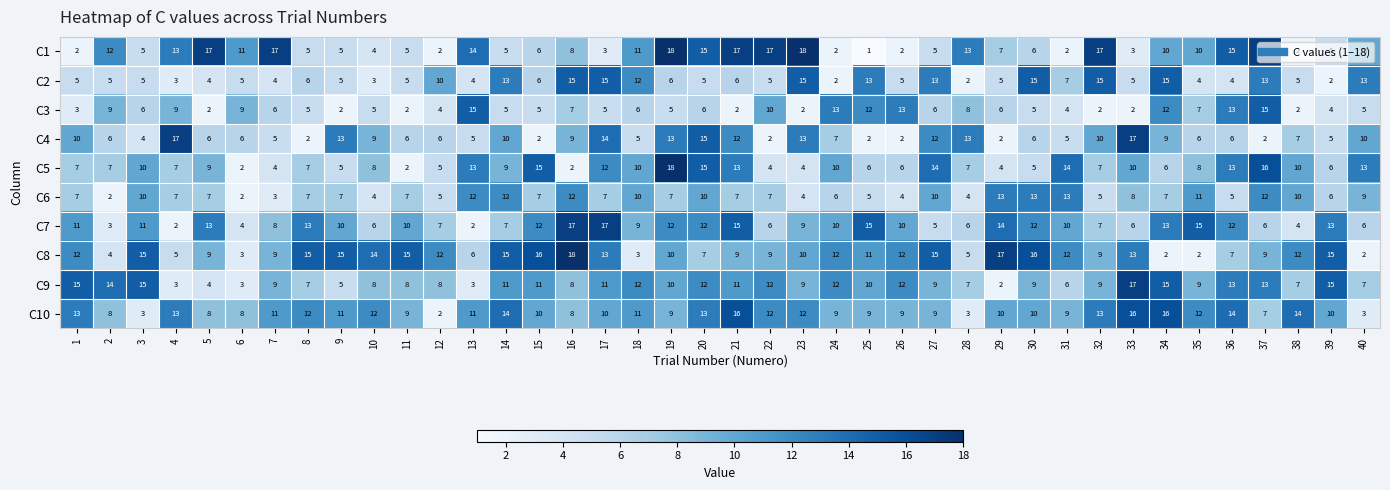

What is the maximum value for C4?

17